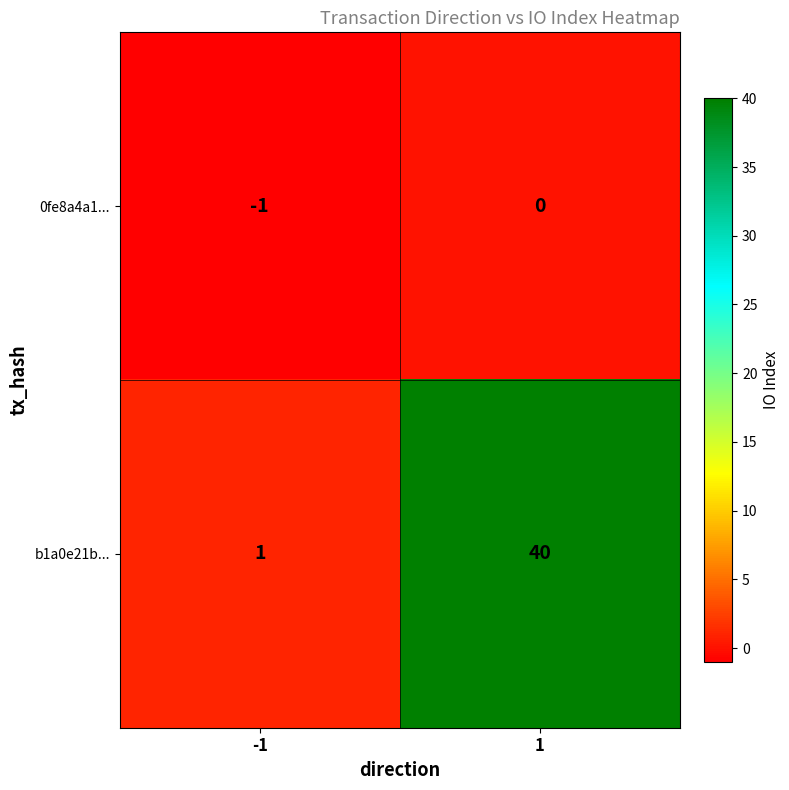

What is the difference between the maximum and minimum values in the b1a0e21b... series?

39